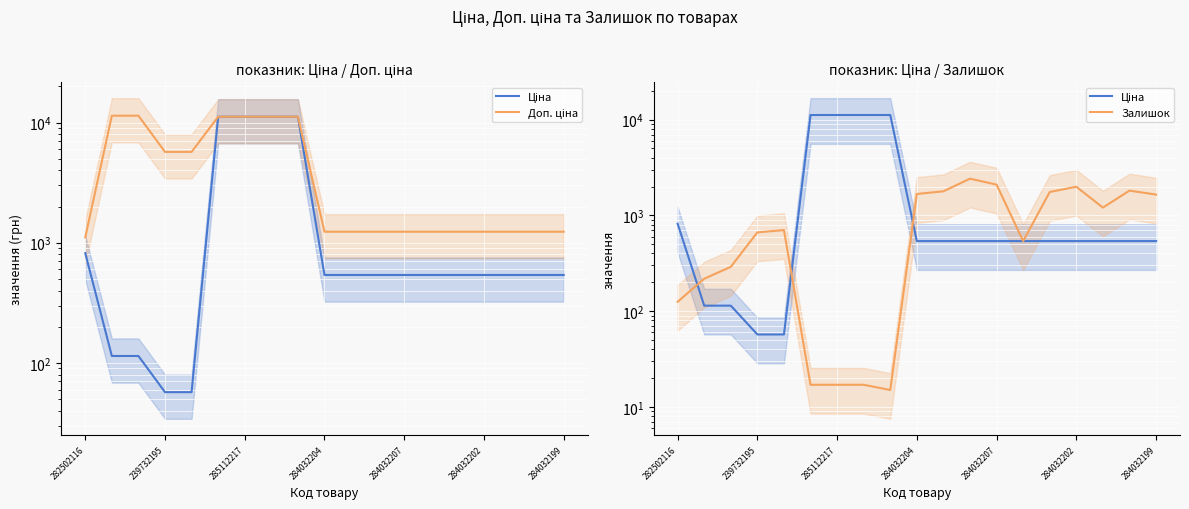

True or false: Ціна has more than 2 interior local peaks.

False